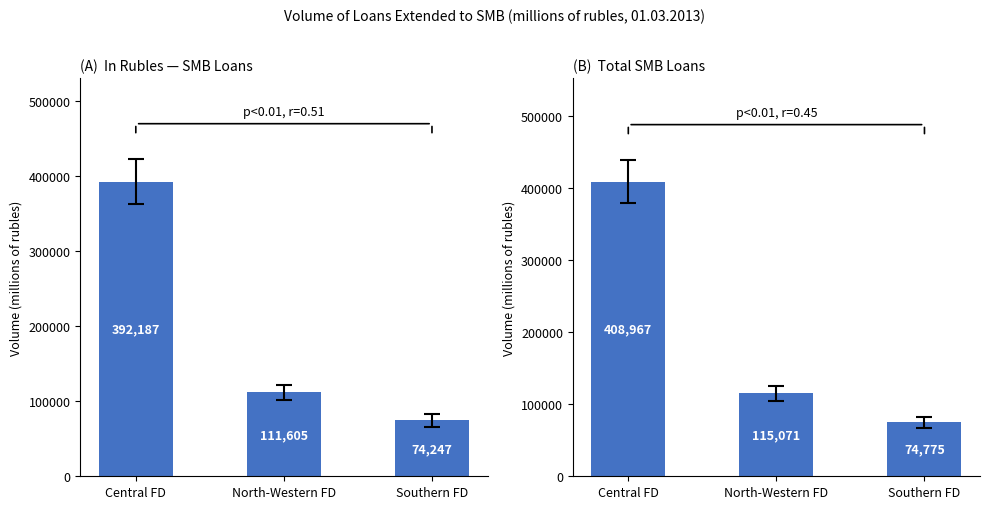

What is the total value across all series at Central FD?

801154